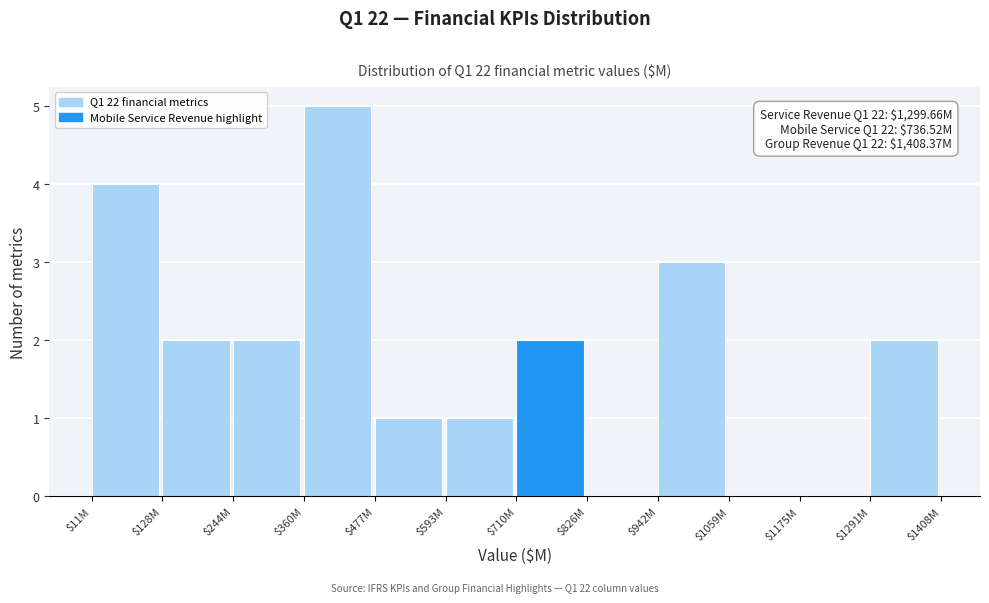

Is it true that the value at $942M is 2?

False